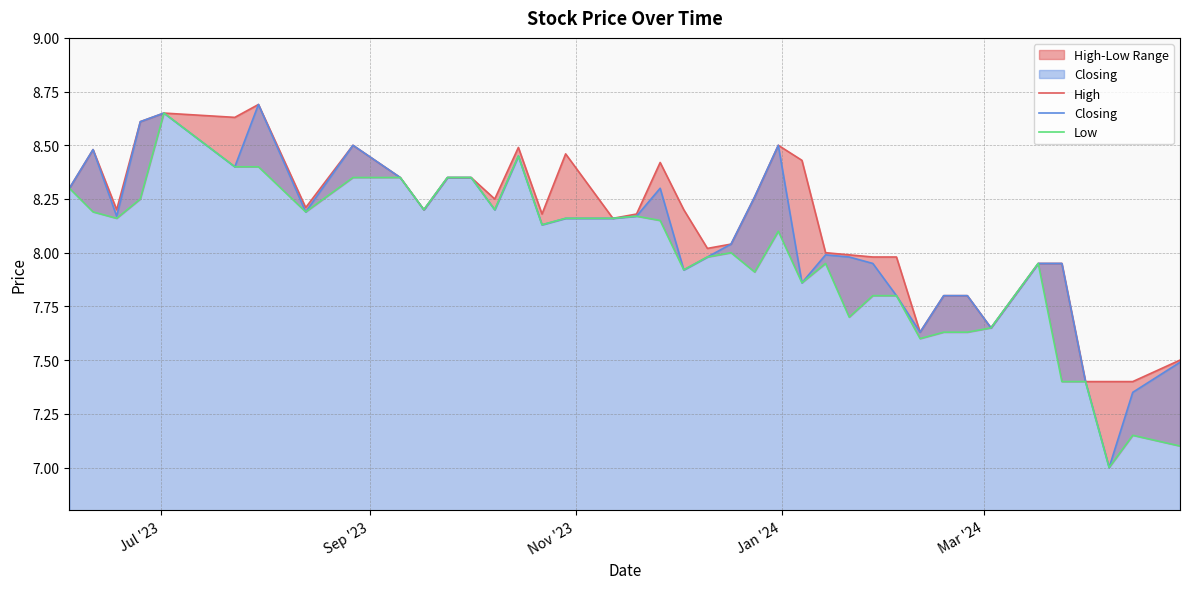

What is the minimum value for Closing?

7.0